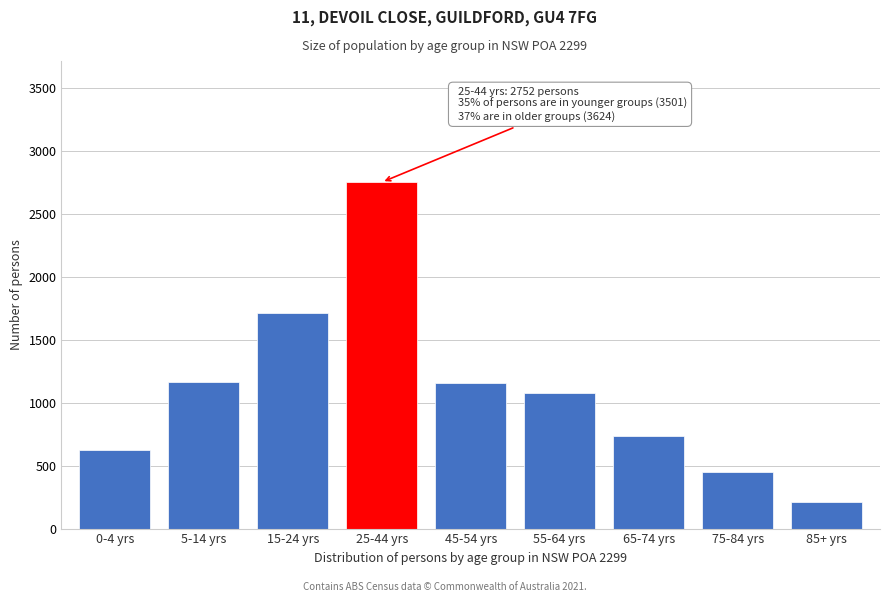

Approximately how many times larger is the value at 45-54 yrs compared to 65-74 yrs?

1.6